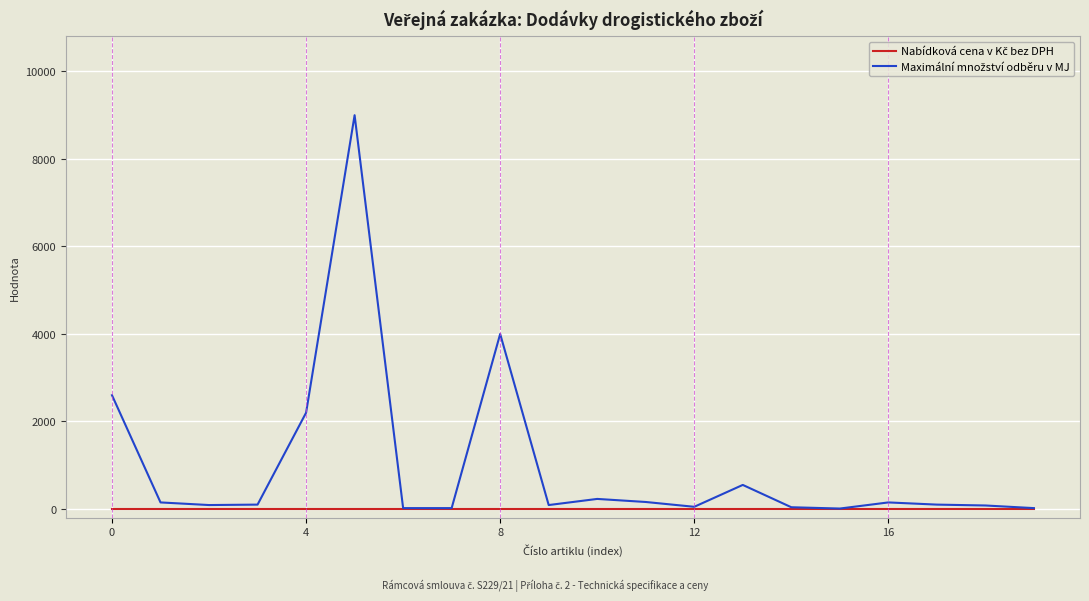

What is the greatest value displayed?

9000